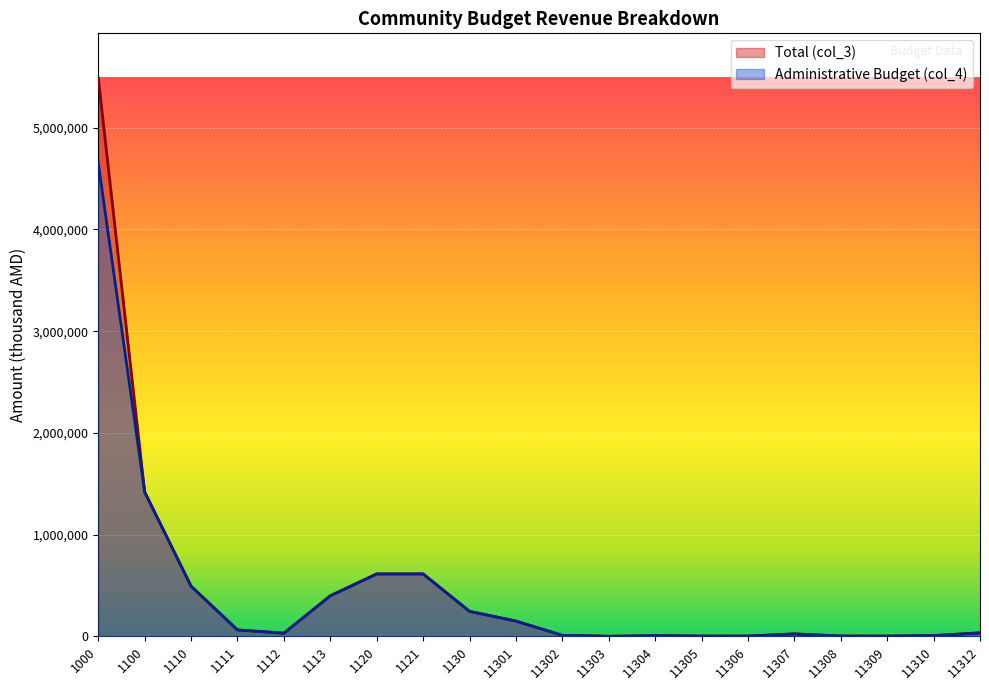

Reading left to right, transcribe all the data shown in this chart.

Total (col_3): 5489488.0	1419014.7	492645.7	63000.0	31000.0	398645.7	613600.0	613600.0	245769.0	150000.0	10000.0	500.0	6600.0	2355.0	2500.0	24000.0	3000.0	2180.0	7374.0	34000.0
Administrative Budget (col_4): 4650000.0	1419014.7	492645.7	63000.0	31000.0	398645.7	613600.0	613600.0	245769.0	150000.0	10000.0	500.0	6600.0	2355.0	2500.0	24000.0	3000.0	2180.0	7374.0	34000.0